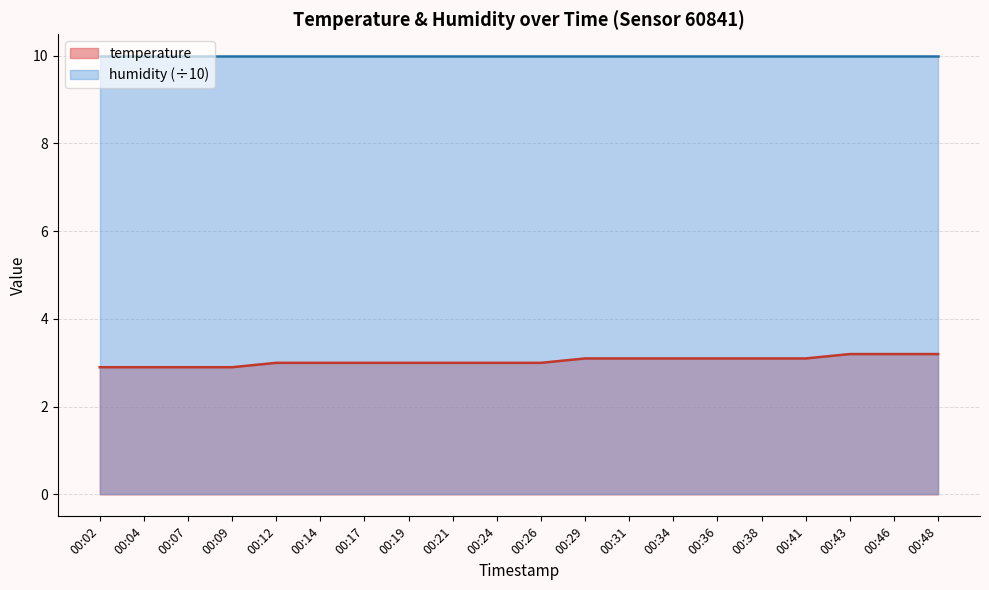

Reading left to right, what are all the values shown in this chart?

00:02=2.9	00:04=2.9	00:07=2.9	00:09=2.9	00:12=3.0	00:14=3.0	00:17=3.0	00:19=3.0	00:21=3.0	00:24=3.0	00:26=3.0	00:29=3.1	00:31=3.1	00:34=3.1	00:36=3.1	00:38=3.1	00:41=3.1	00:43=3.2	00:46=3.2	00:48=3.2